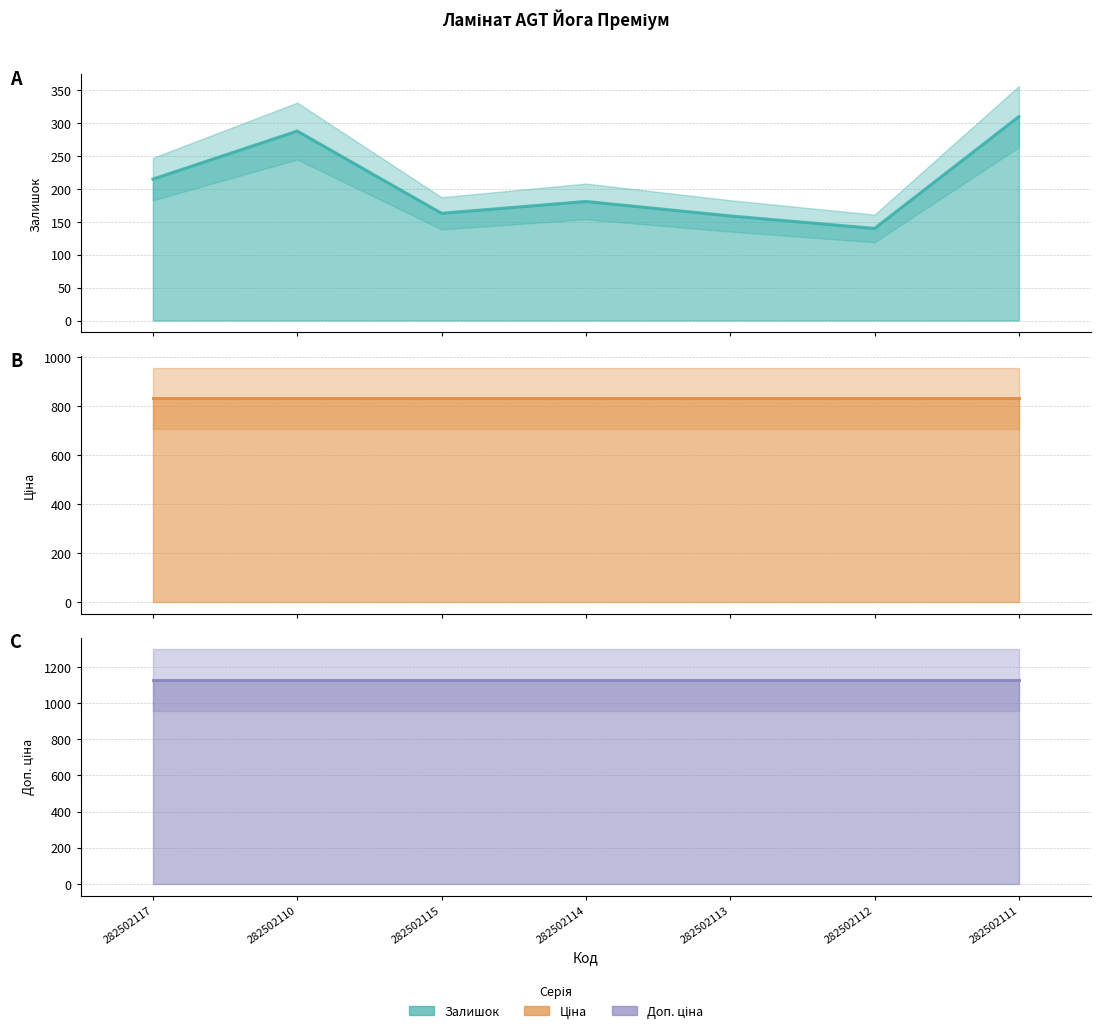

Which label corresponds to the smallest value in the chart?

282502112